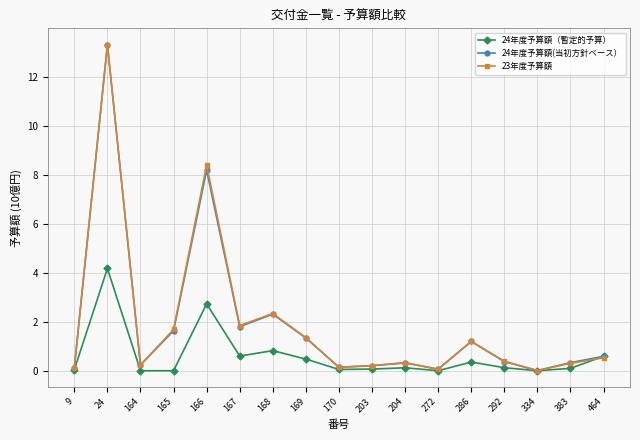

Is this an area chart (filled region under the line)?

No